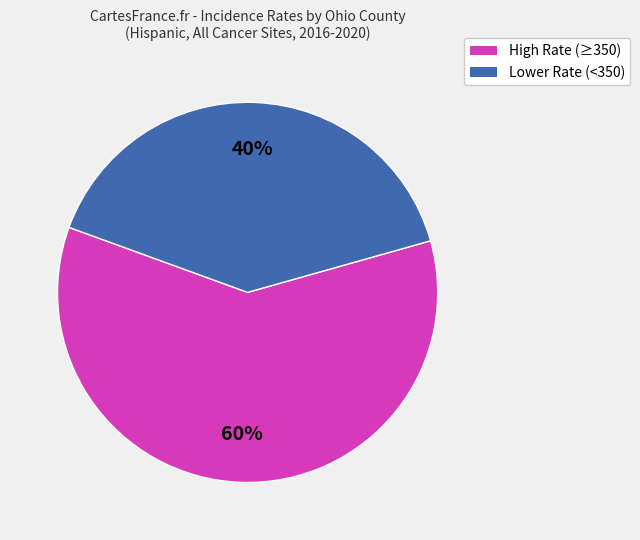

Is there any slice that represents more than half of the pie?

Yes